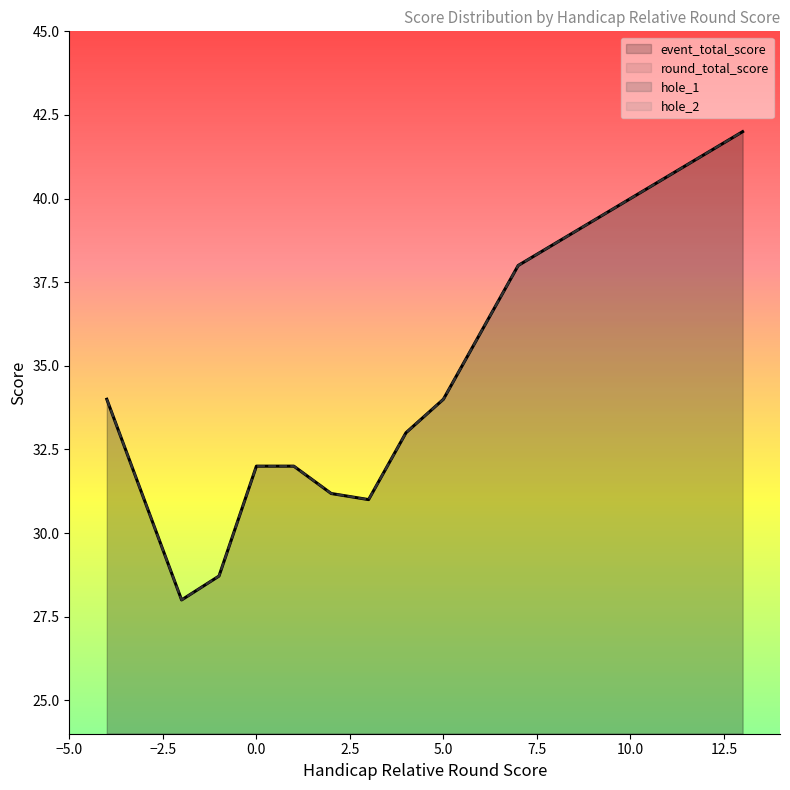

What is the sum of all hole_2 values?

151